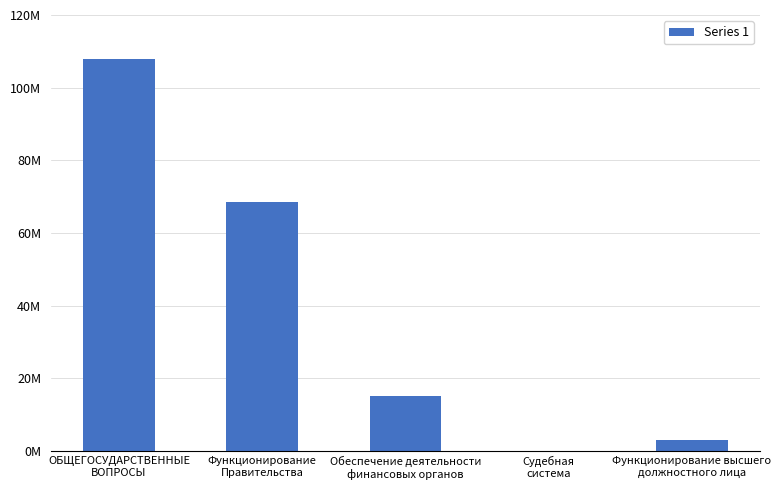

Are the bars horizontal?

No